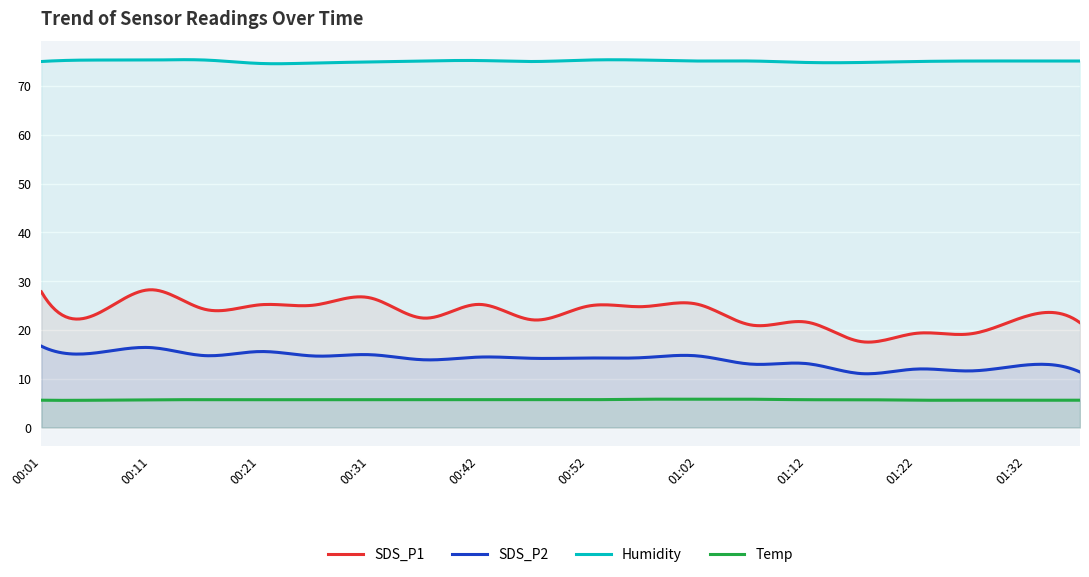

What are all the series names shown in the legend?

SDS_P1, SDS_P2, Humidity, Temp